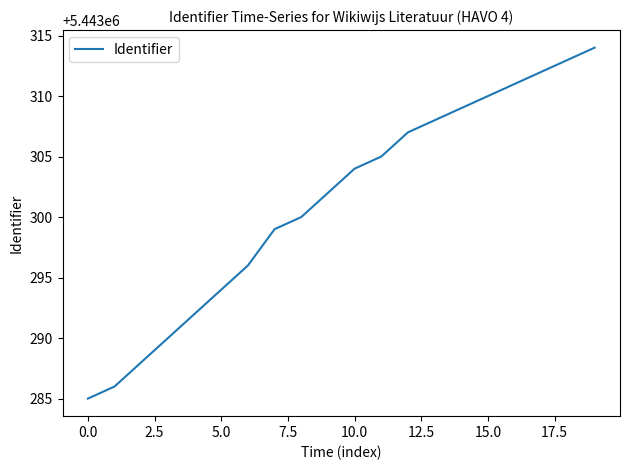

What is the difference between the maximum and minimum values?

29